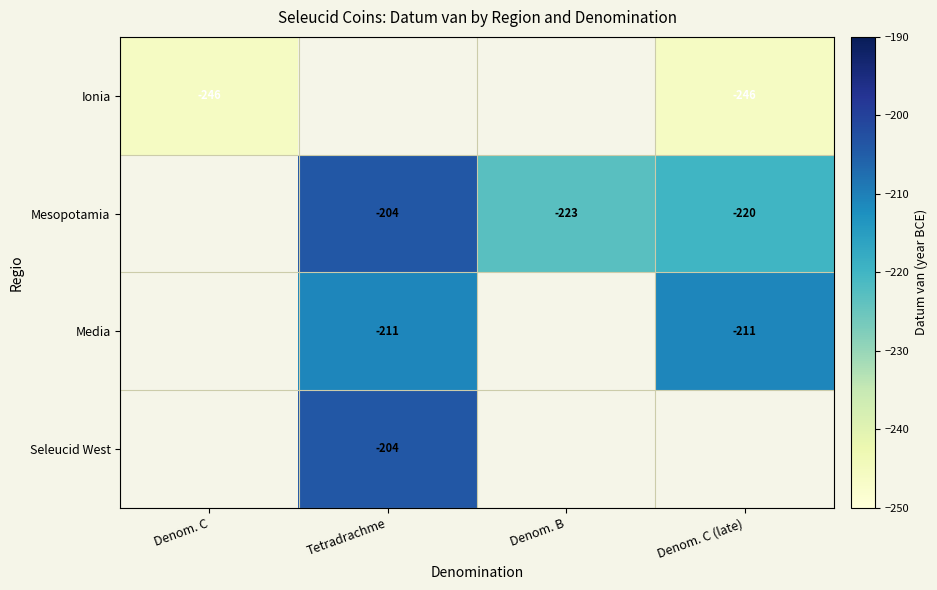

Is it true that Seleucid West equals -204 at Tetradrachme?

True